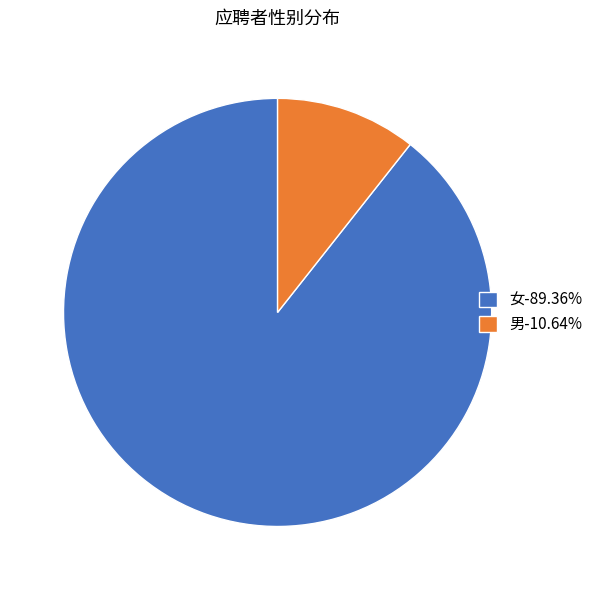

What is the ratio of the value at 女 to the value at 男?

8.4